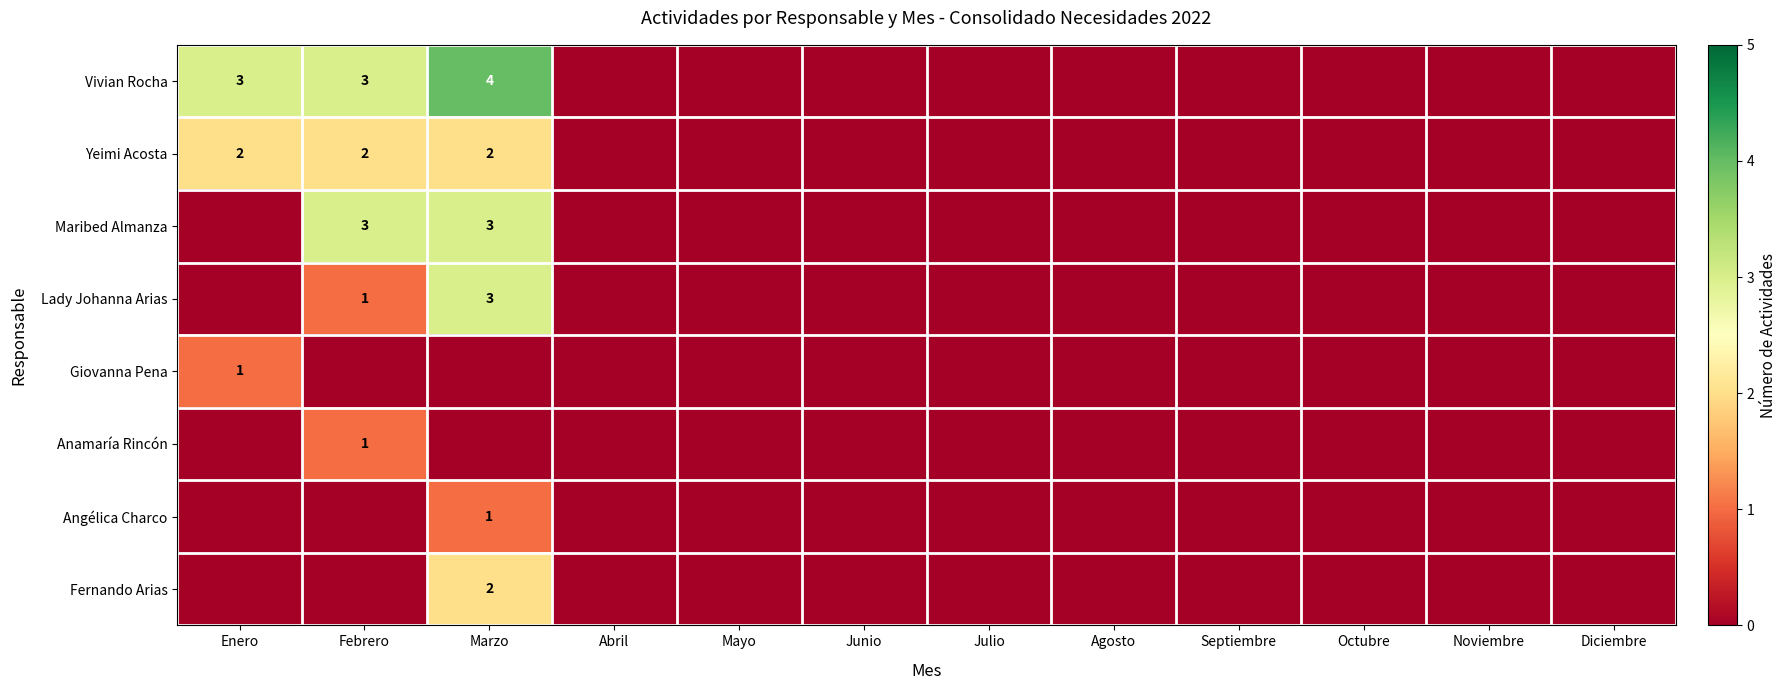

True or false: Lady Johanna Arias has a value of 3 at Marzo.

True